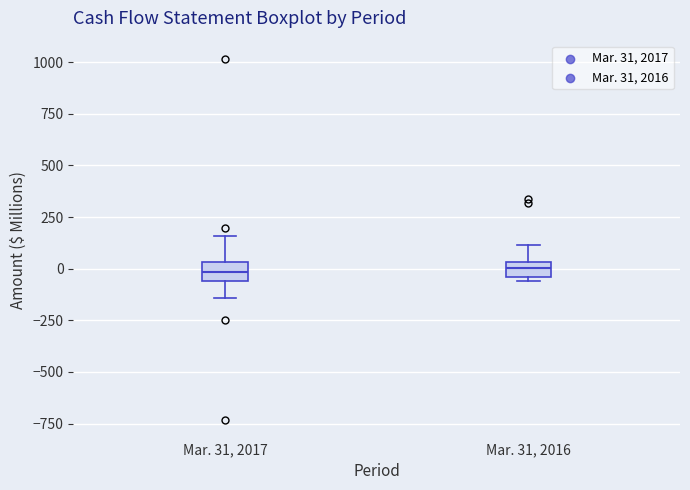

Where is the lower edge of the box for Mar. 31, 2017 on the y-axis? The values are not printed on the chart, so give them approximately, as read against the axis.

-50